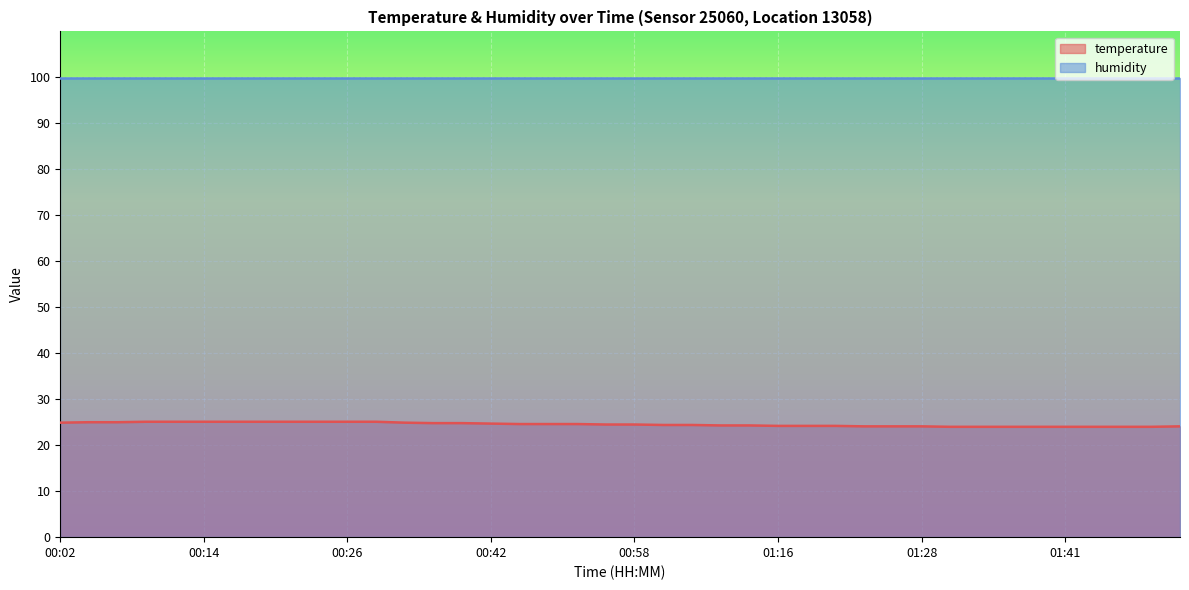

Rank the series by their average value, from highest to lowest.

humidity, temperature